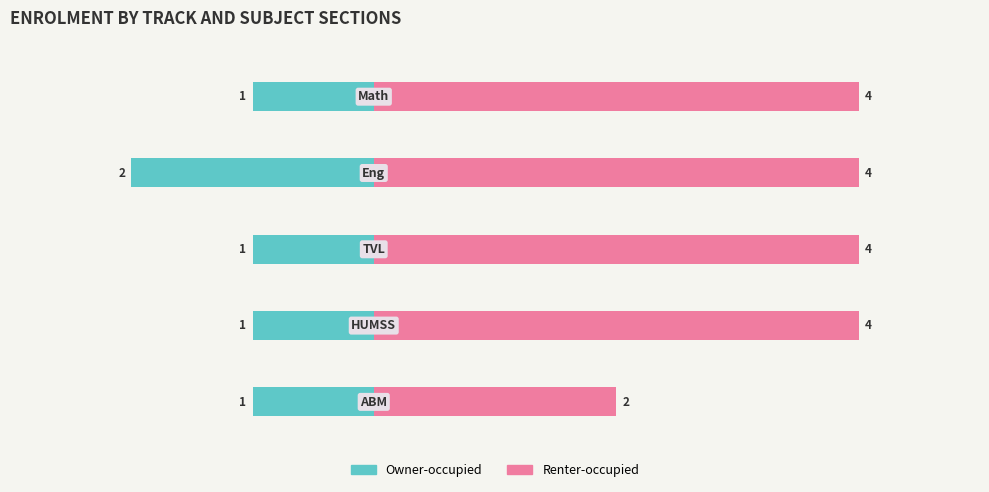

The value of Renter-occupied at 1 is 6. True or false?

False